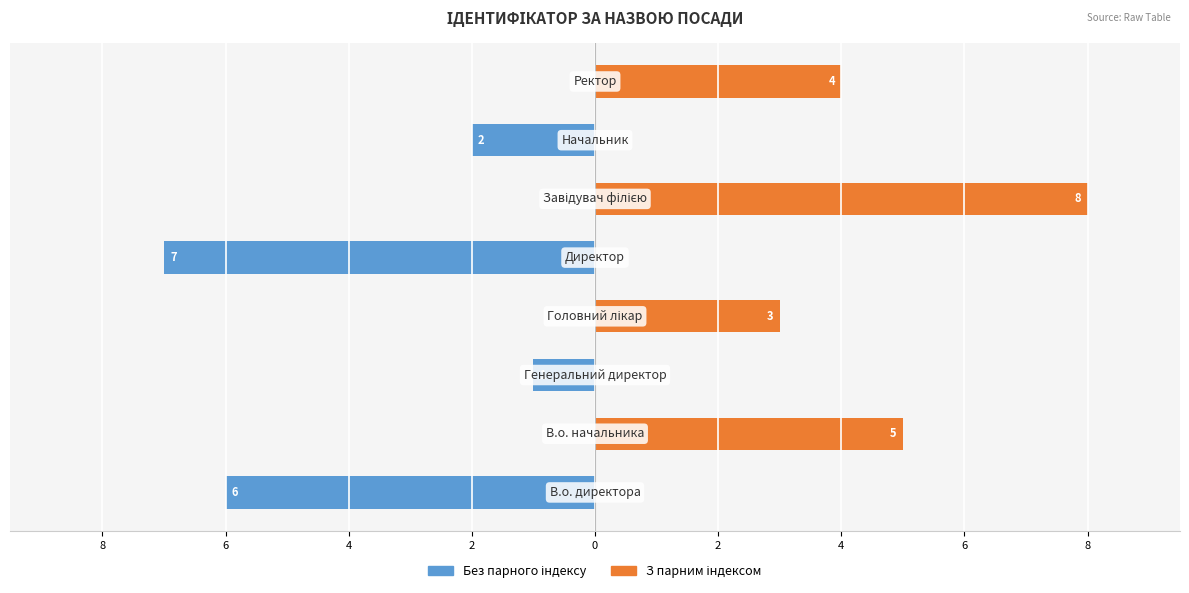

The З парним індексом series shows 0 at 4. True or false?

True